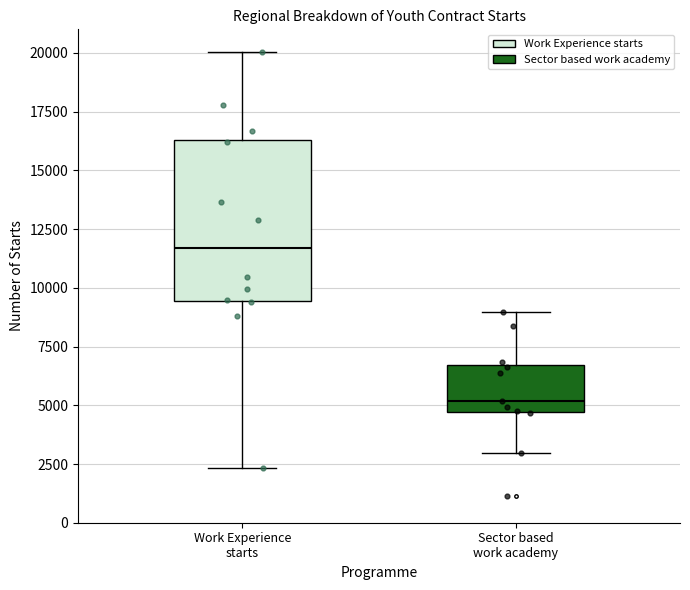

Reading left to right, read every box against the y-axis: the position of its median line, the range the box covers, and the ends of its whiskers. The values are not printed on the chart, so give them approximately, as read against the axis.

Work Experience starts: median 11500, box 9500 to 16500, whiskers 2500 to 20000
Sector based work academy: median 5000, box 4500 to 6500, whiskers 3000 to 9000